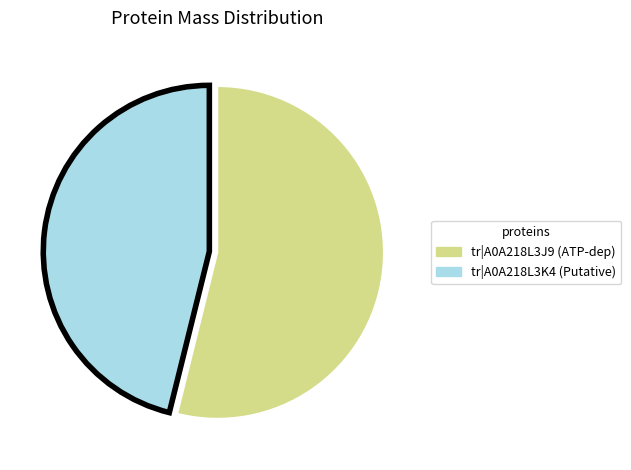

Is there a majority slice in this chart?

Yes